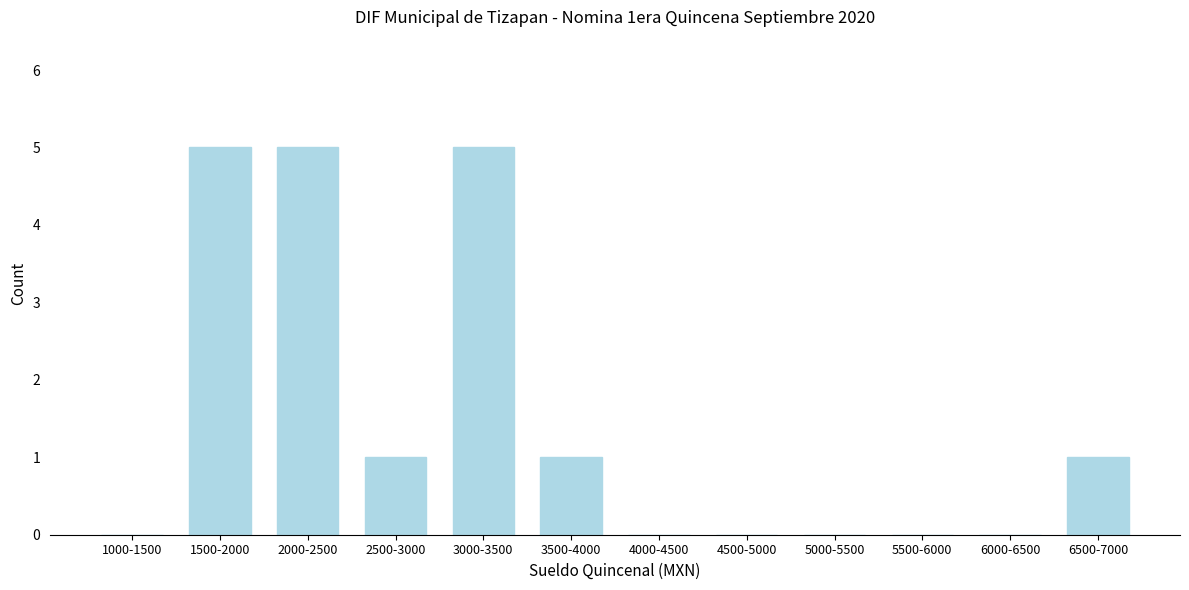

Reading left to right, list all the values displayed in this chart.

1000-1500=0	1500-2000=5	2000-2500=5	2500-3000=1	3000-3500=5	3500-4000=1	4000-4500=0	4500-5000=0	5000-5500=0	5500-6000=0	6000-6500=0	6500-7000=1